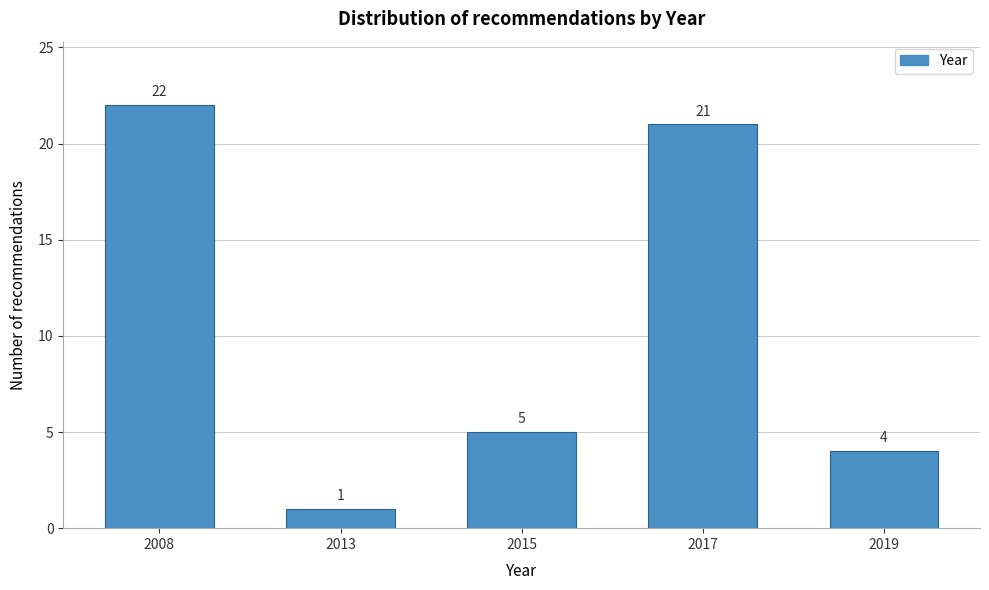

Reading right to left, what are all the values shown in this chart?

2019=4	2017=21	2015=5	2013=1	2008=22